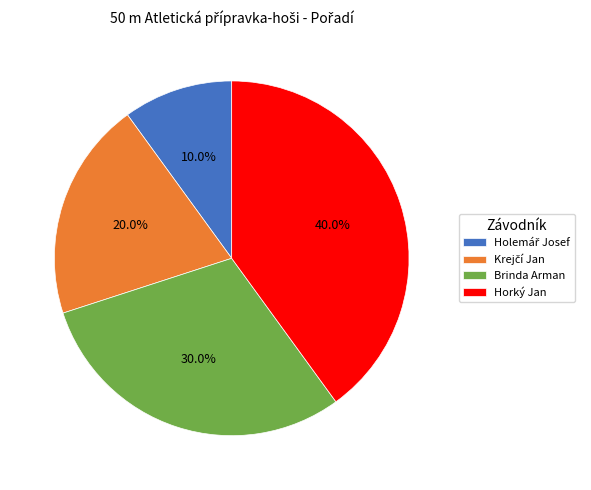

Which slice is the largest?

Horký Jan